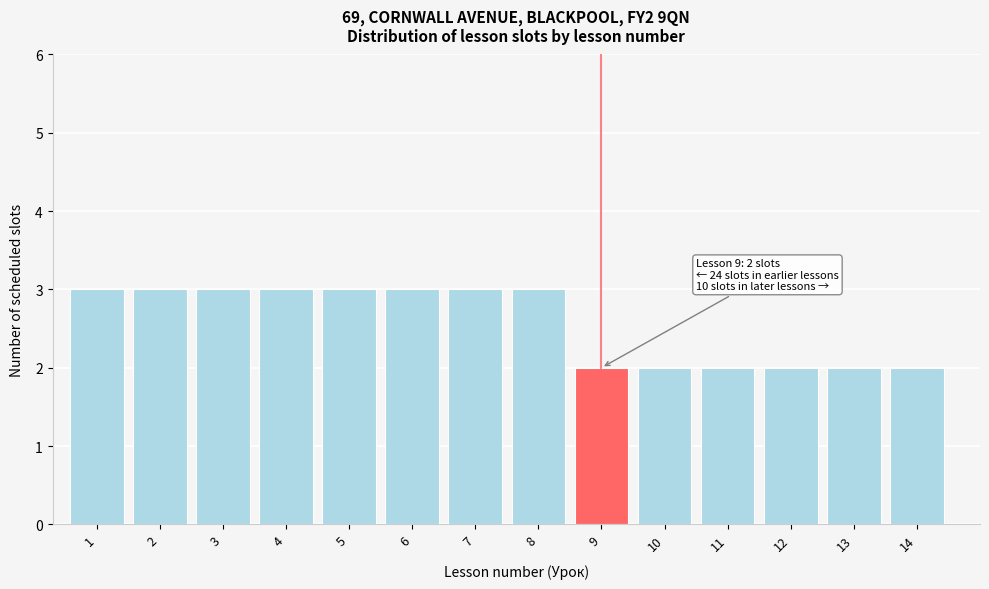

Reading left to right, list all the values displayed in this chart.

1=3	2=3	3=3	4=3	5=3	6=3	7=3	8=3	9=2	10=2	11=2	12=2	13=2	14=2